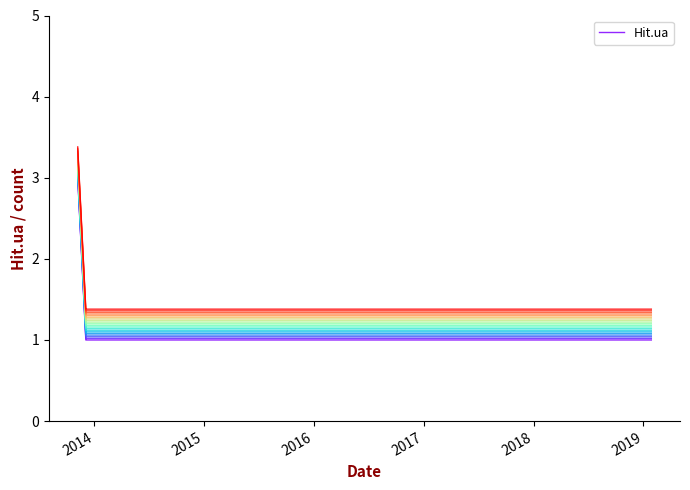

What is the sum of all values?

22